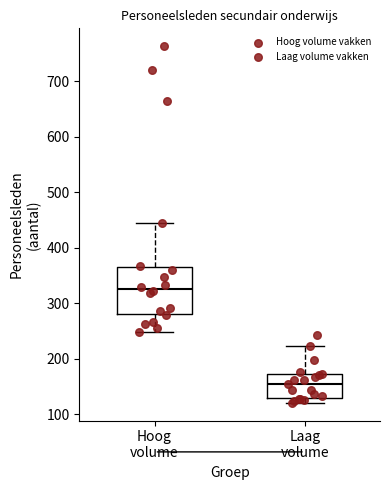

Reading left to right, transcribe this box plot: for each box, give where its median line is, the range the box spans, and where its two whiskers end, as read against the y-axis. The values are not printed on the chart, so give them approximately, as read against the axis.

Hoog volume: median 330, box 280 to 370, whiskers 250 to 440
Laag volume: median 160, box 130 to 170, whiskers 120 to 220